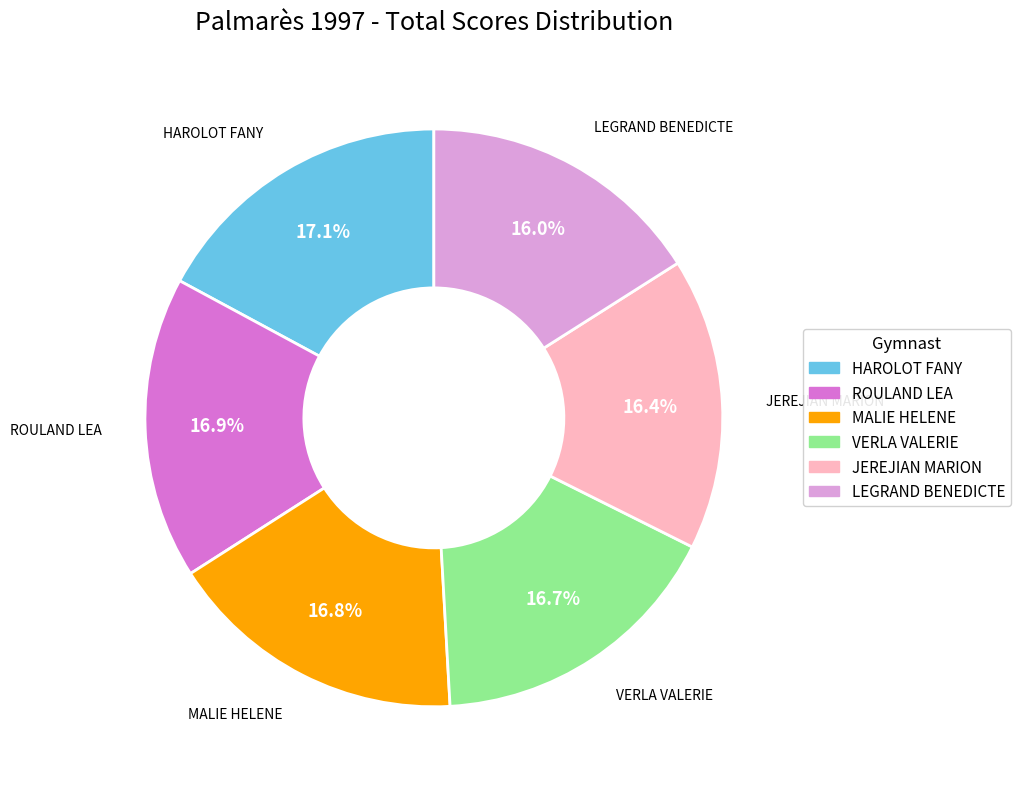

Combined, what portion of the pie is JEREJIAN MARION and MALIE HELENE?

33.2%